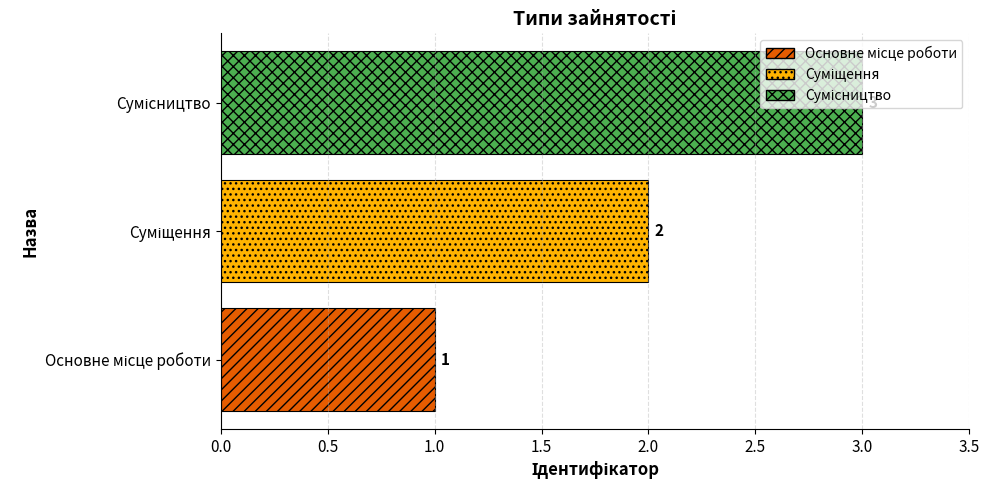

Count the values in the range 1 to 3.

3